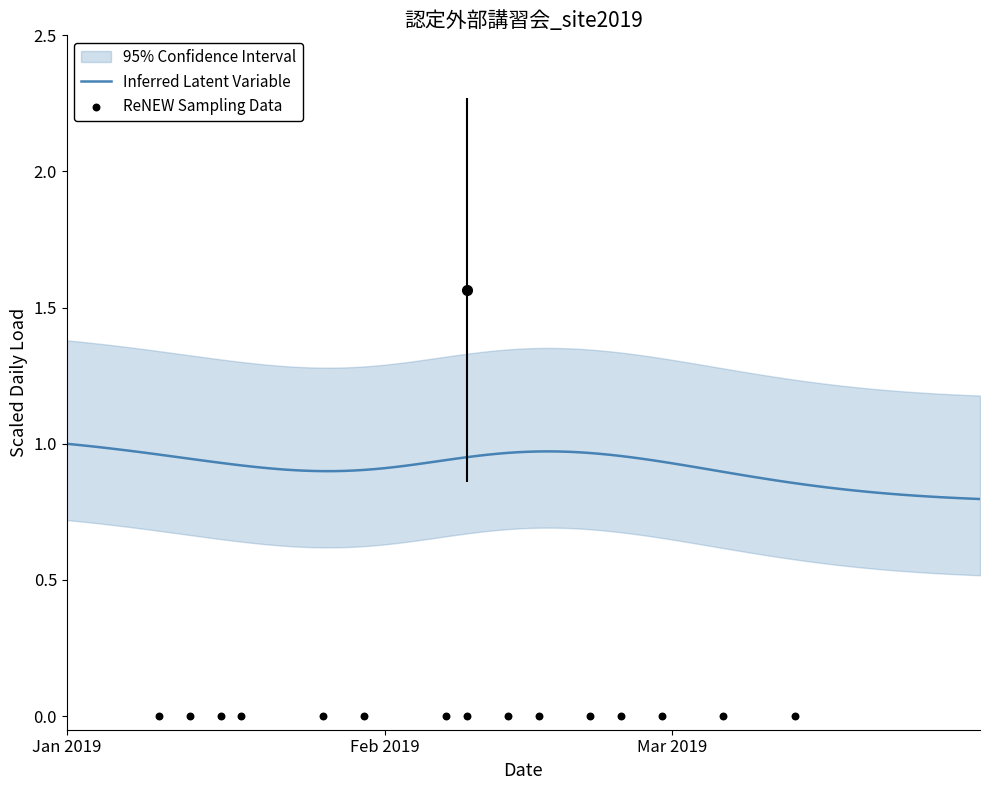

Between 2019-02-26 and 2019-01-24, which is larger?

2019-02-26